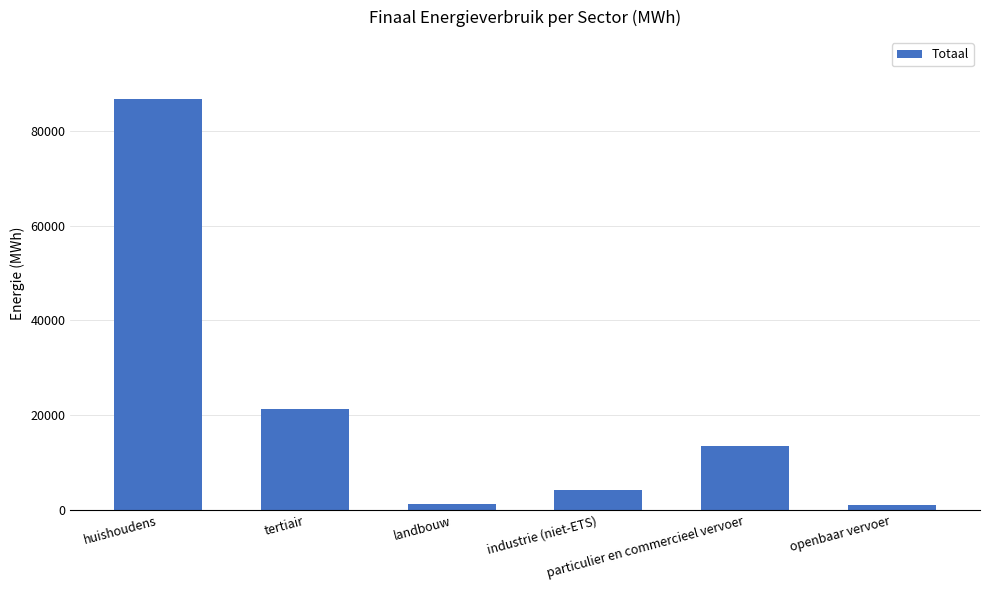

Which category has the highest value across all series?

huishoudens